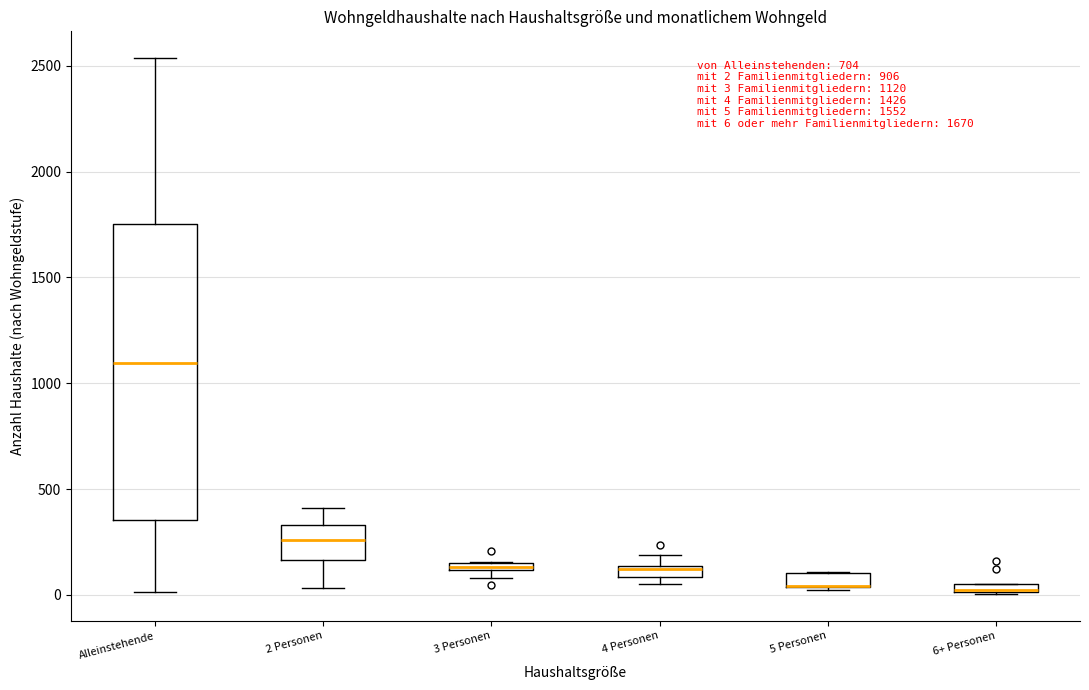

Which box is the tallest, from its lower edge to its upper edge?

Alleinstehende